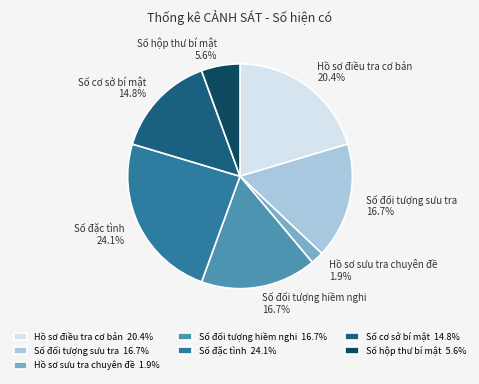

Does Số đặc tình account for over 50% of the chart?

No